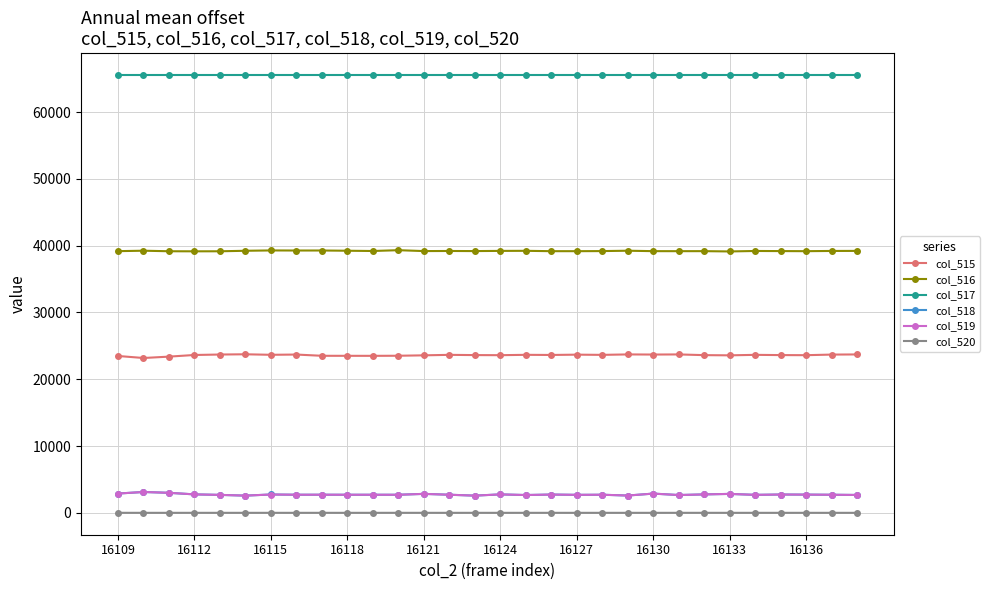

True or false: col_518 and col_517 intersect in this chart.

False